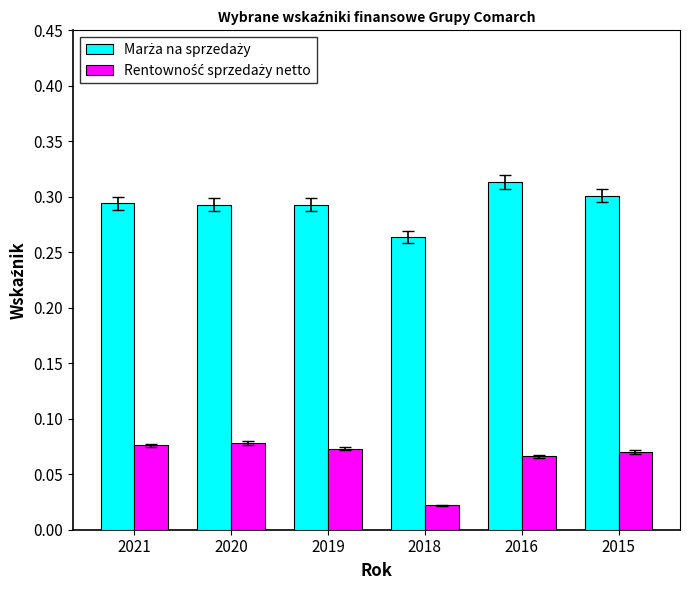

Which category has the lowest value across all series?

2018